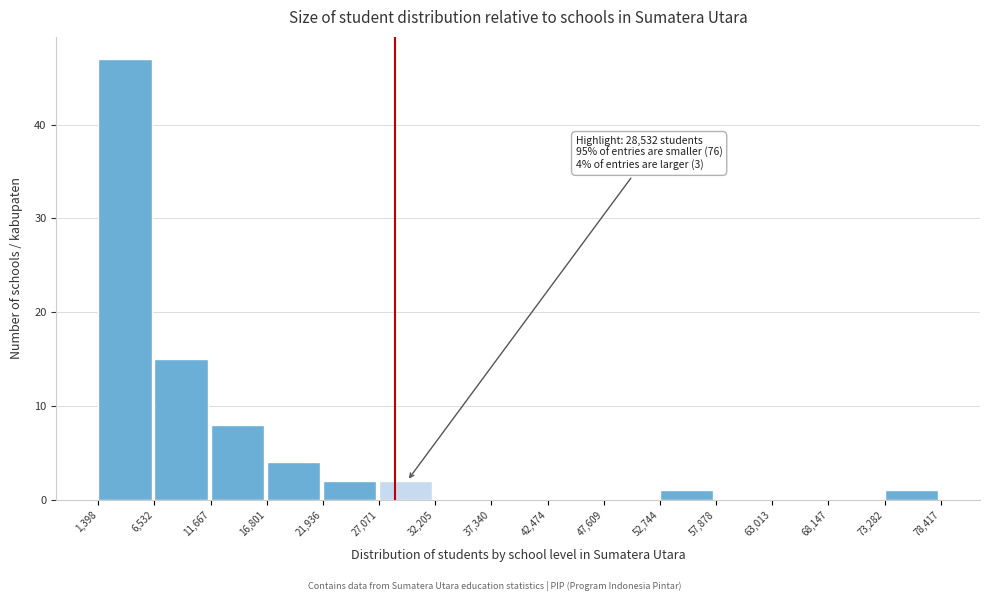

Over which range of the x-axis is the bar tallest?

1,398 to 6,532